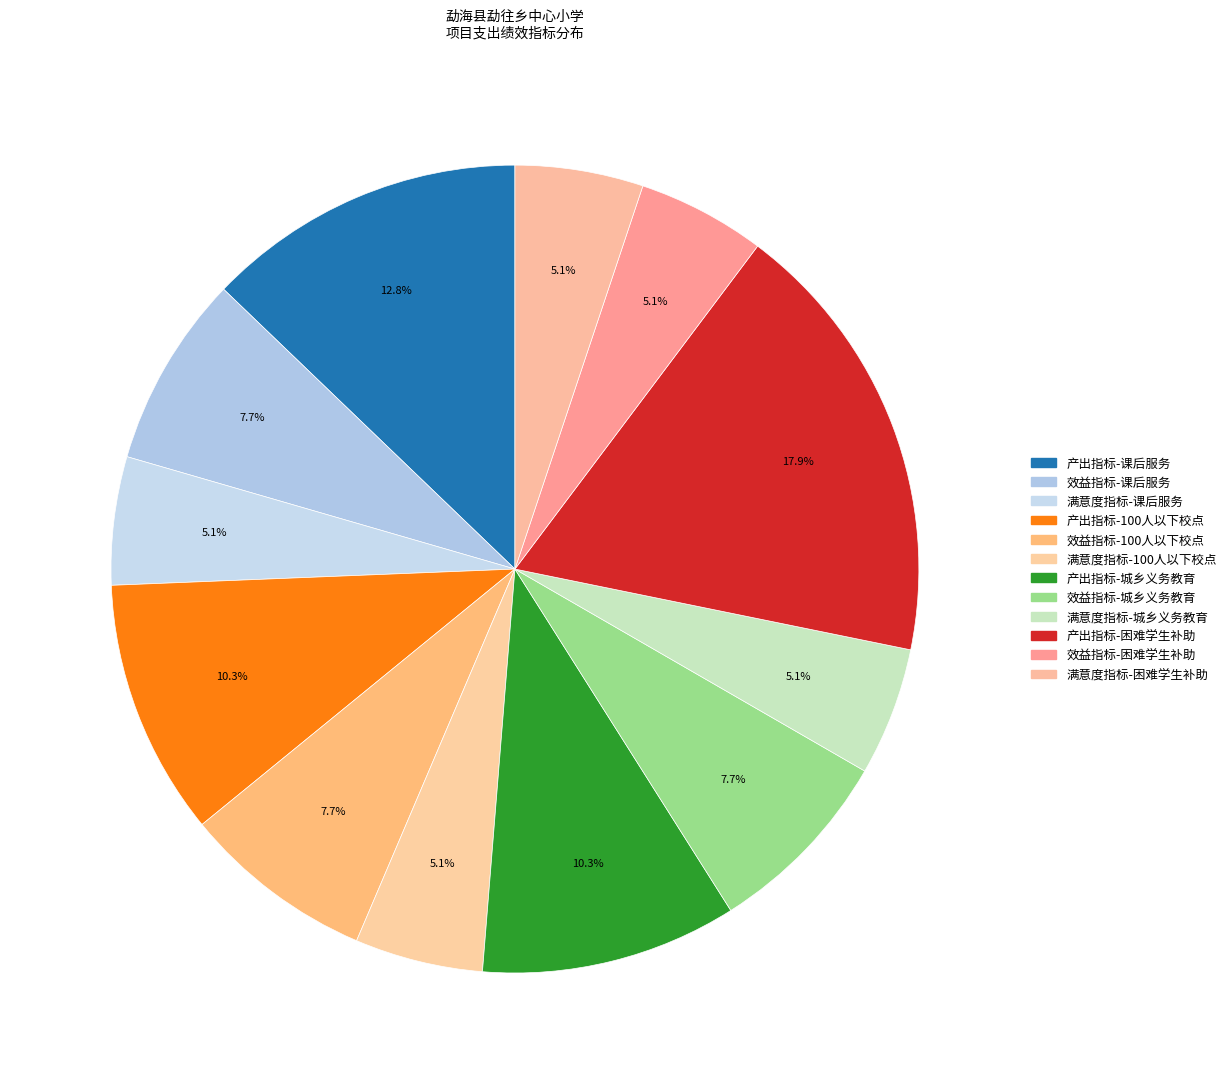

Count the number of slices in the pie.

12